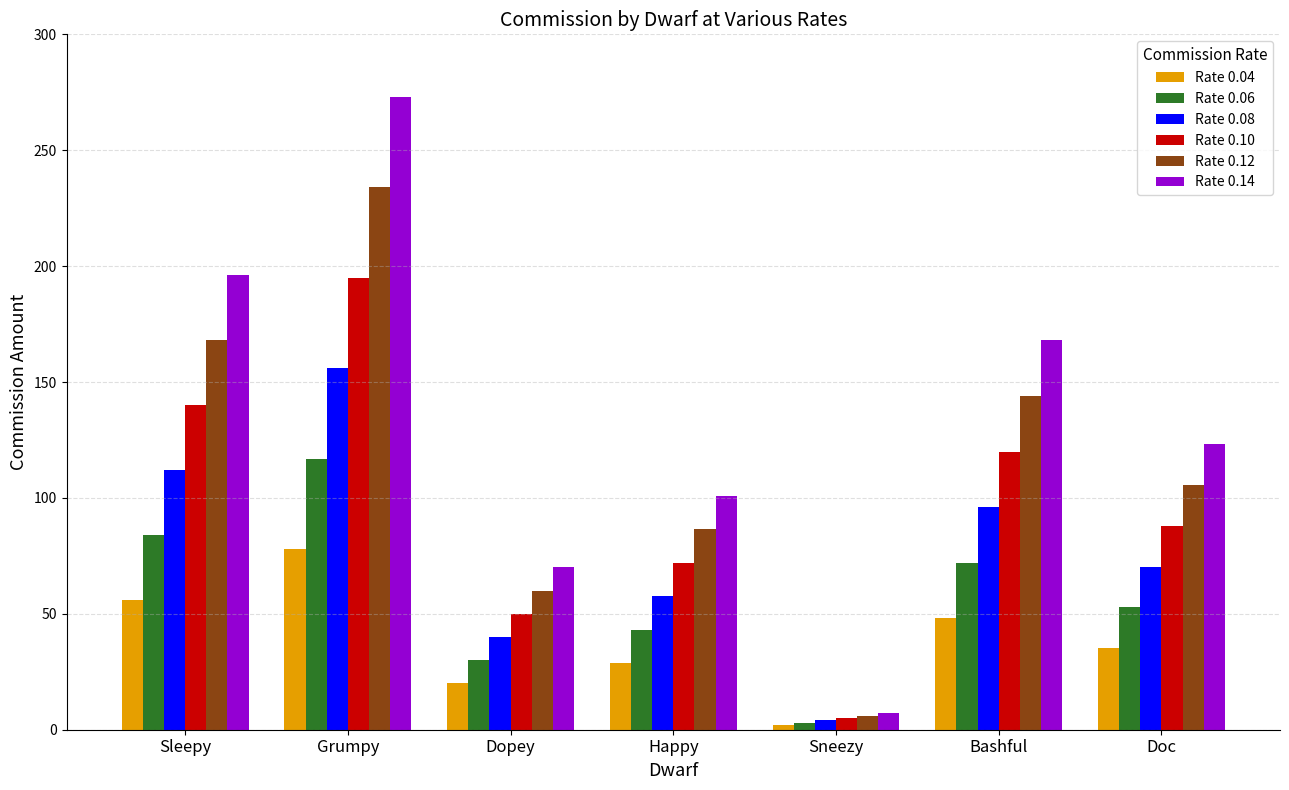

What is the sum of the Rate 0.08 values at Sleepy and Happy?

169.6